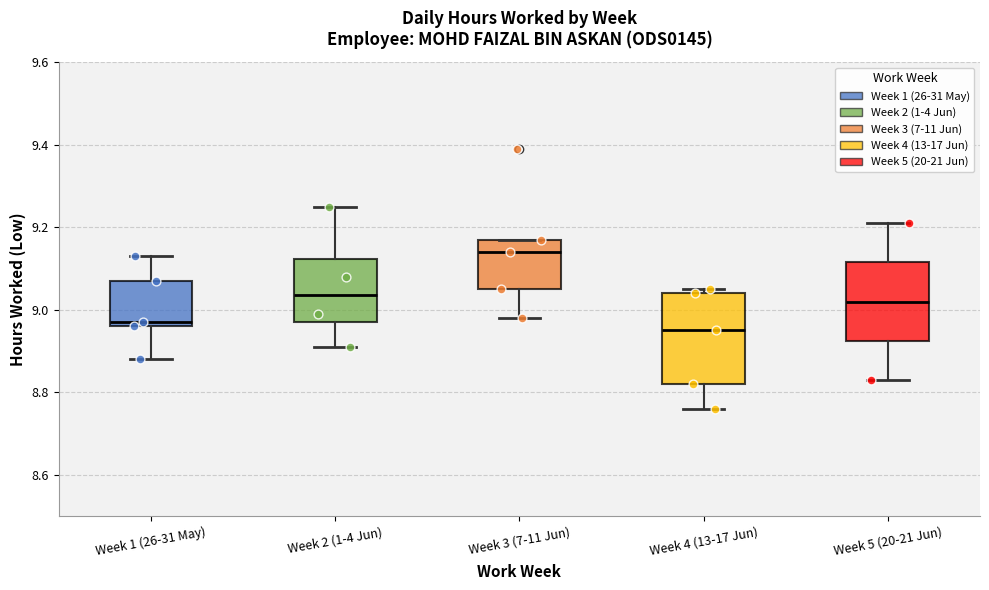

Where does the median line of the box for Week 4 (13-17 Jun) sit on the y-axis? The values are not printed on the chart, so give them approximately, as read against the axis.

8.96